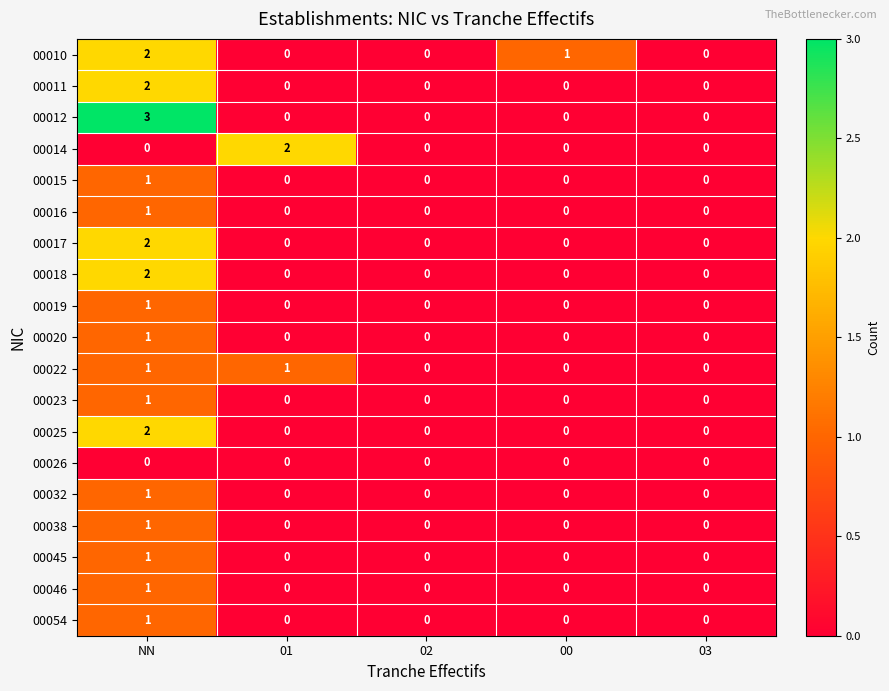

Which category has the highest value across all series?

NN